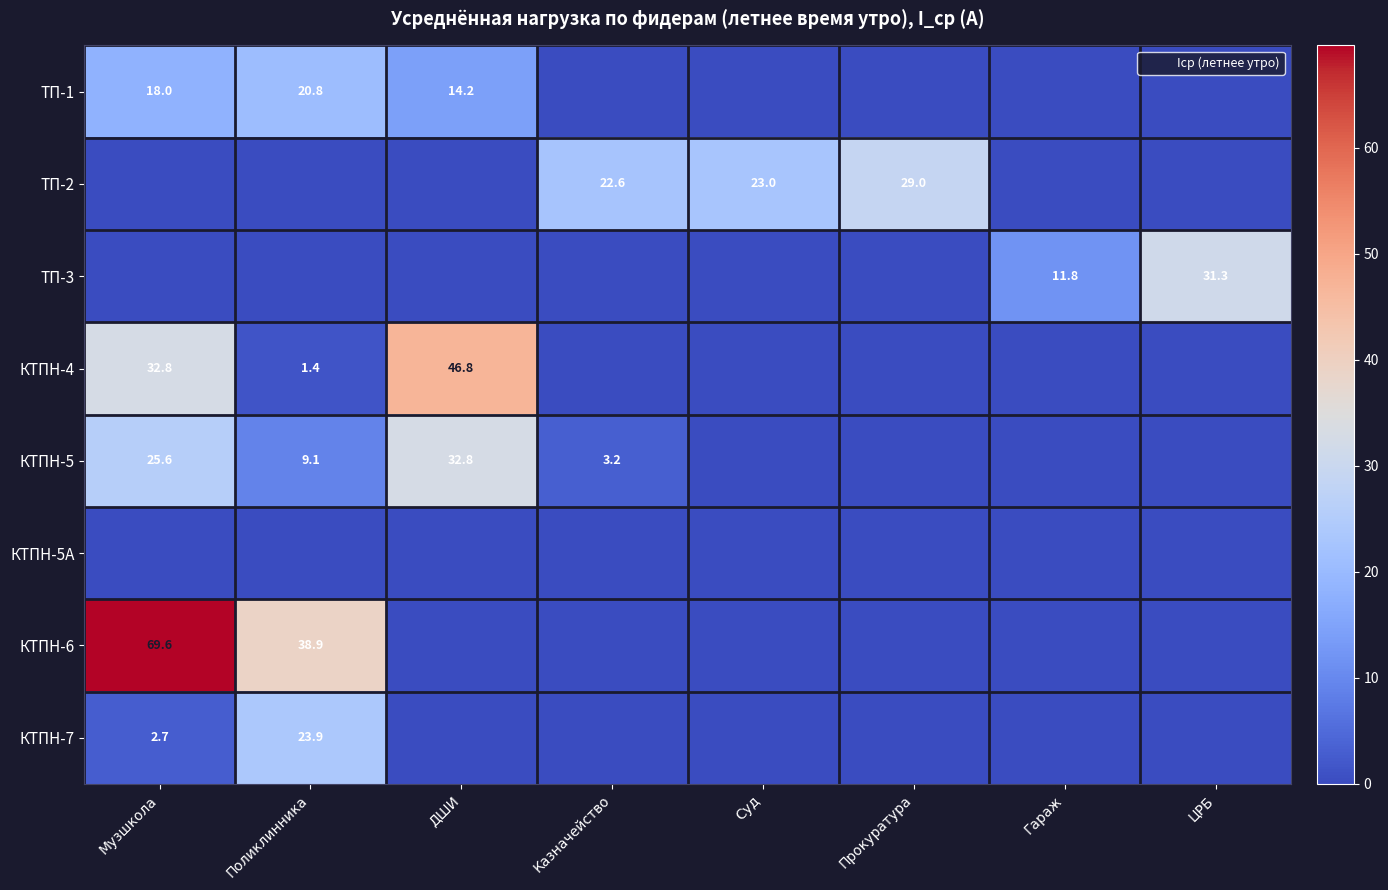

What is the average value of the ТП-1 series?

6.6